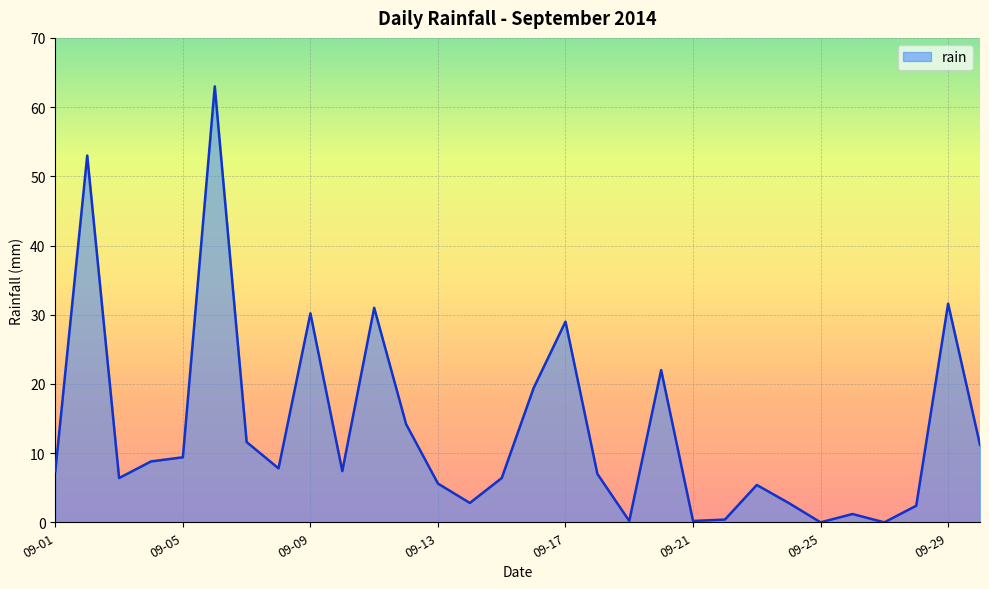

What is the greatest value displayed?

63.0